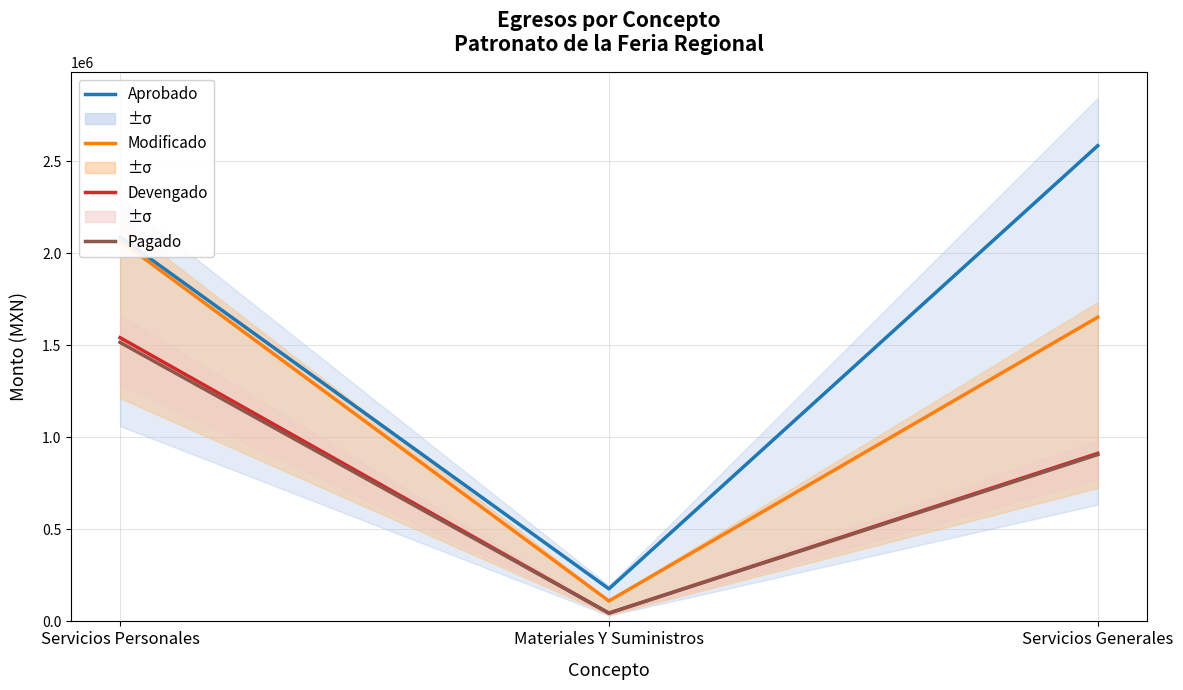

Which series has the widest spread of values?

Aprobado